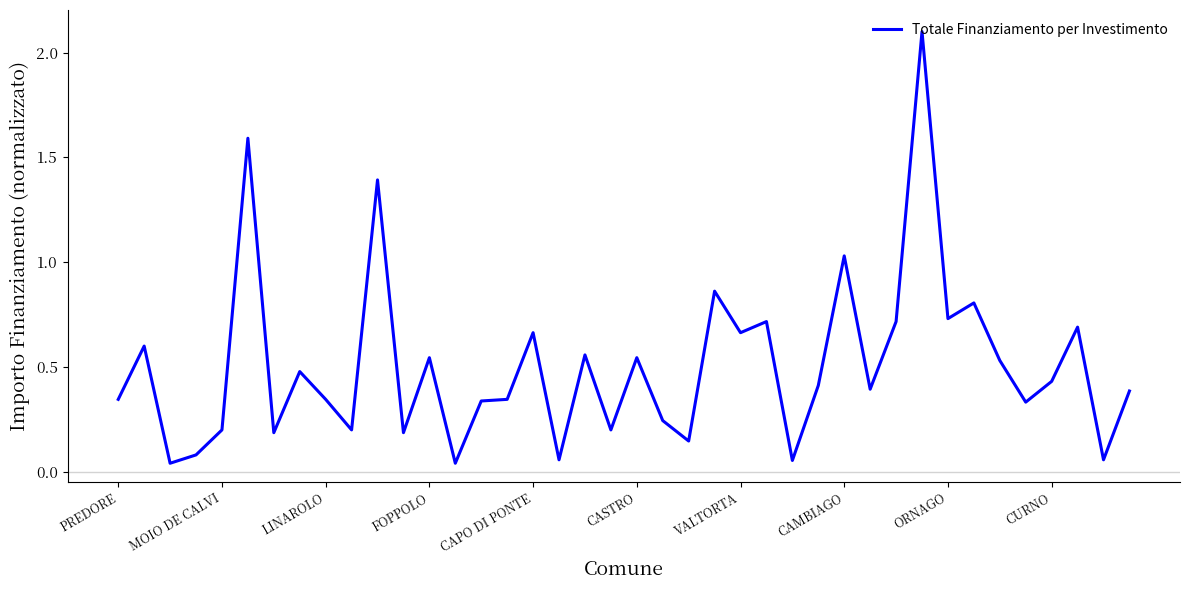

What is the maximum value shown in the chart?

2.1